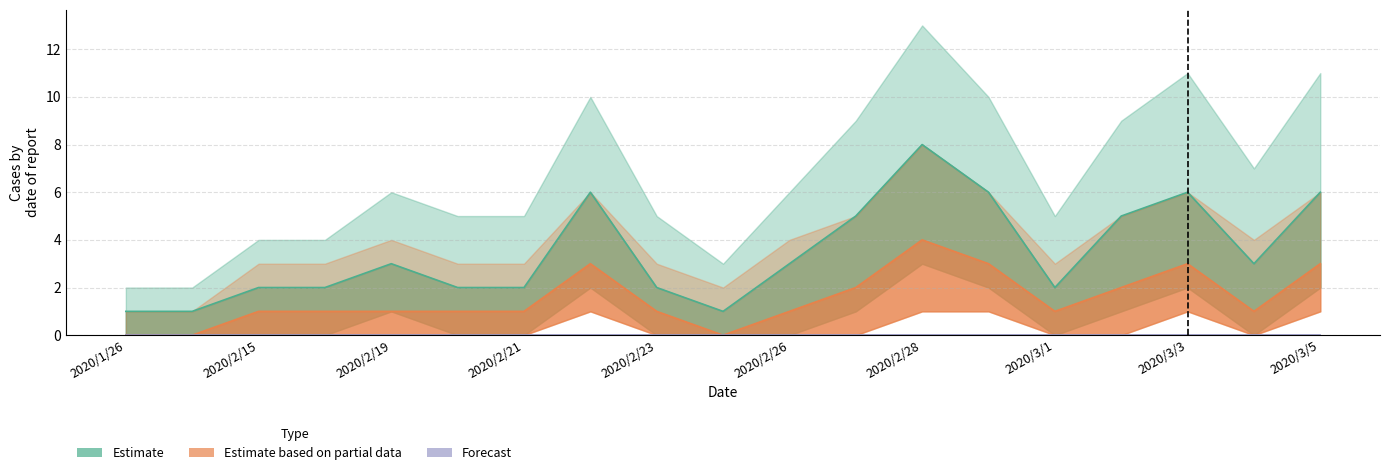

Which series changed the most between 2020/3/2 and 2020/3/3?

Estimate